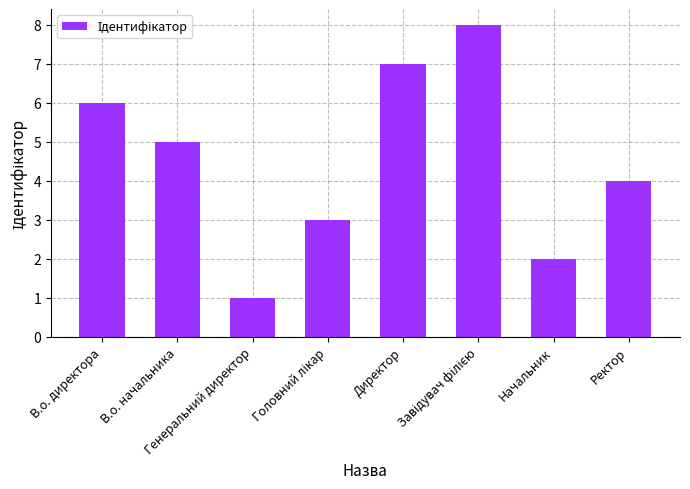

Reading left to right, transcribe all the data shown in this chart.

6	5	1	3	7	8	2	4